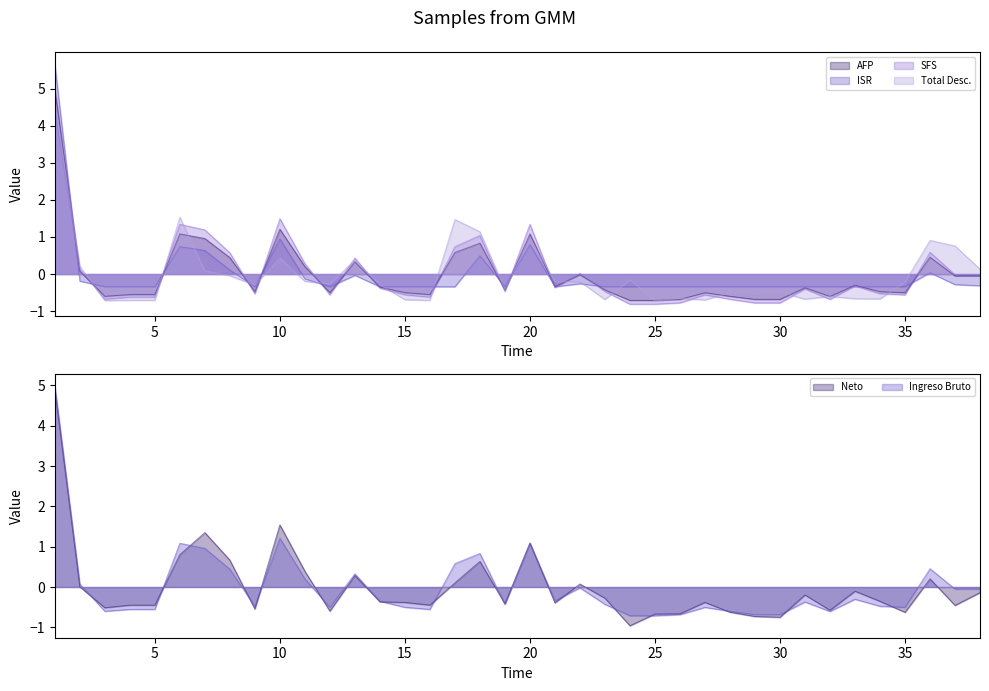

How many data points in Neto are less than 0?

25